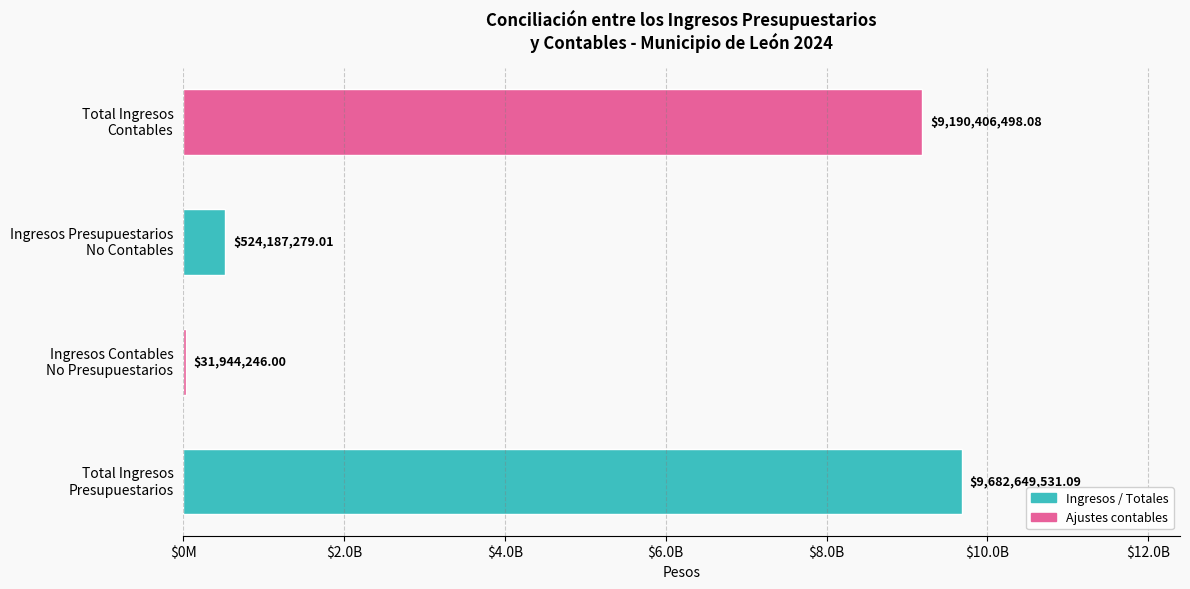

Which label corresponds to the smallest value in the chart?

Ingresos Contables
No Presupuestarios